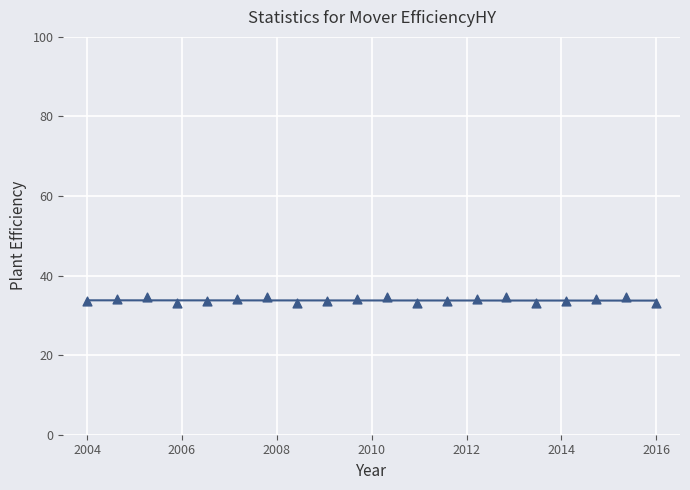

What is the range of X values (max minus min)?

12.0